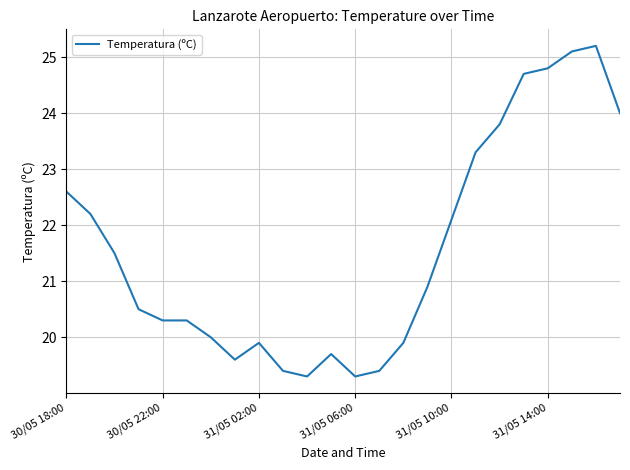

Reading left to right, transcribe all the data shown in this chart.

22.6	22.2	21.5	20.5	20.3	20.3	20.0	19.6	19.9	19.4	19.3	19.7	19.3	19.4	19.9	20.9	22.1	23.3	23.8	24.7	24.8	25.1	25.2	24.0